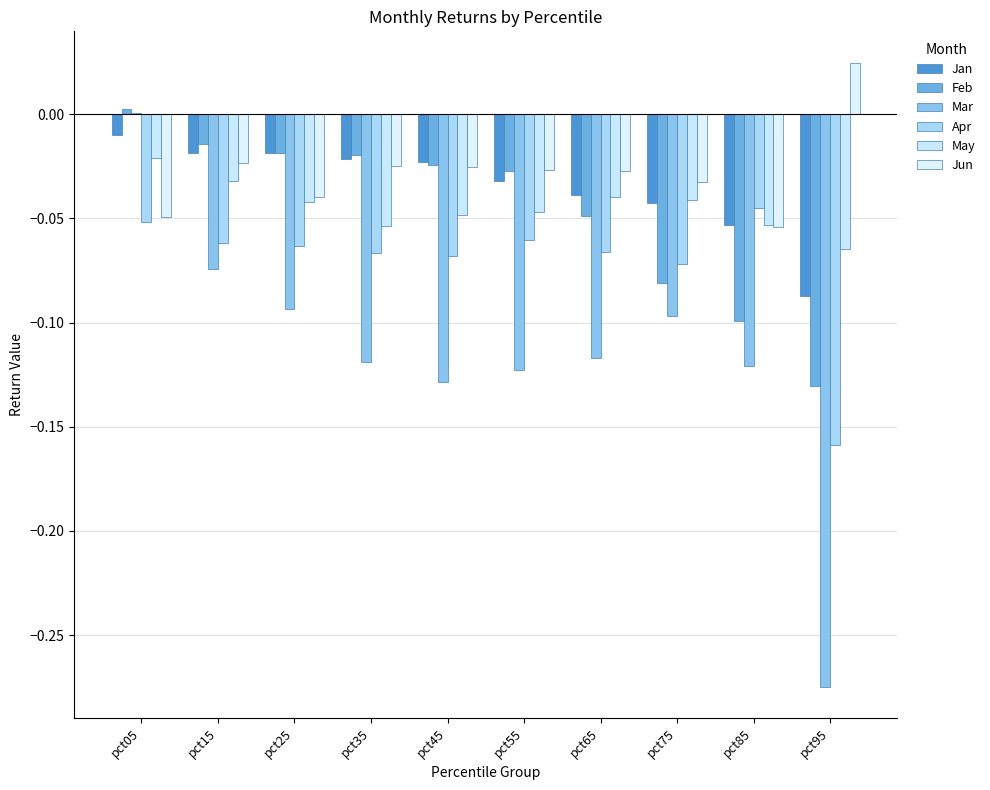

At pct05, list the series in order from smallest to largest.

Apr, Jun, May, Jan, Mar, Feb